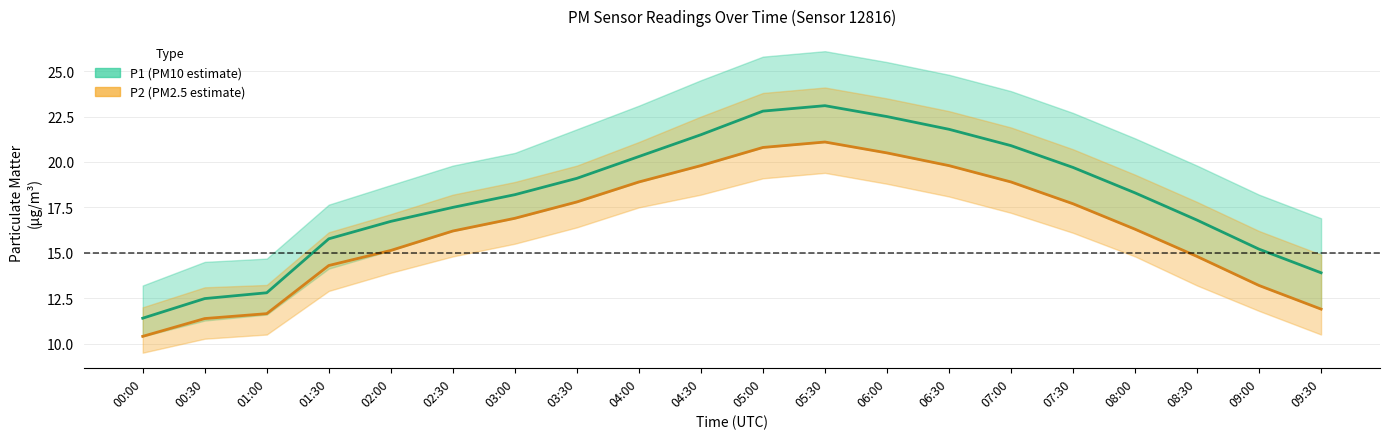

What is the sum of all P1 values?

360.8